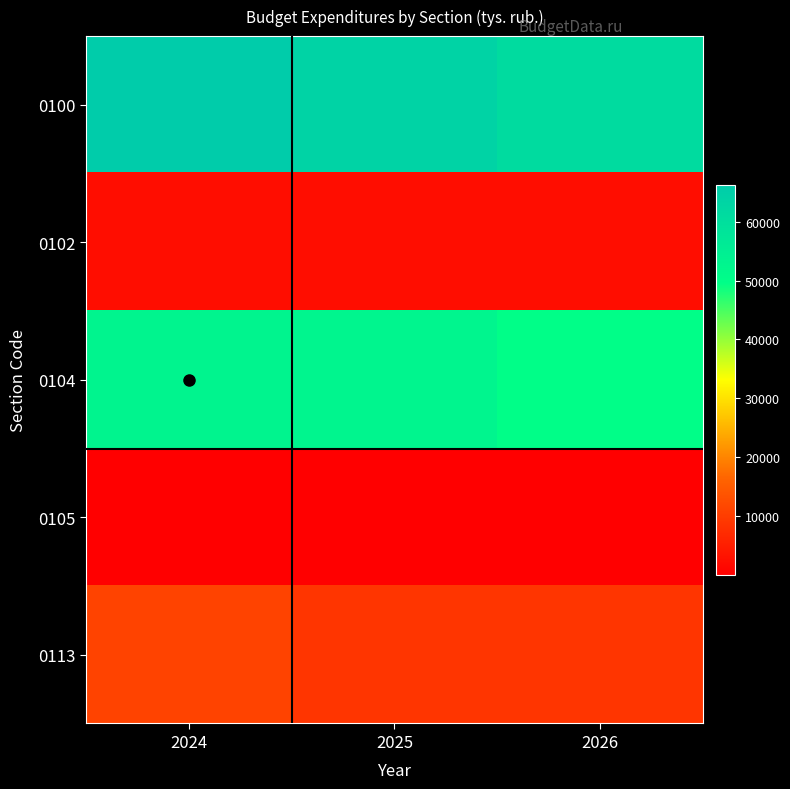

Reading left to right, extract all data points from this chart.

0100: 2024=66257.1	2025=63907.6	2026=61068.9
0102: 2024=2263.8	2025=2263.8	2026=2263.8
0104: 2024=52932.7	2025=52842.7	2026=49842.7
0105: 2024=12.3	2025=12.8	2026=174.1
0113: 2024=11048.3	2025=8788.3	2026=8788.3